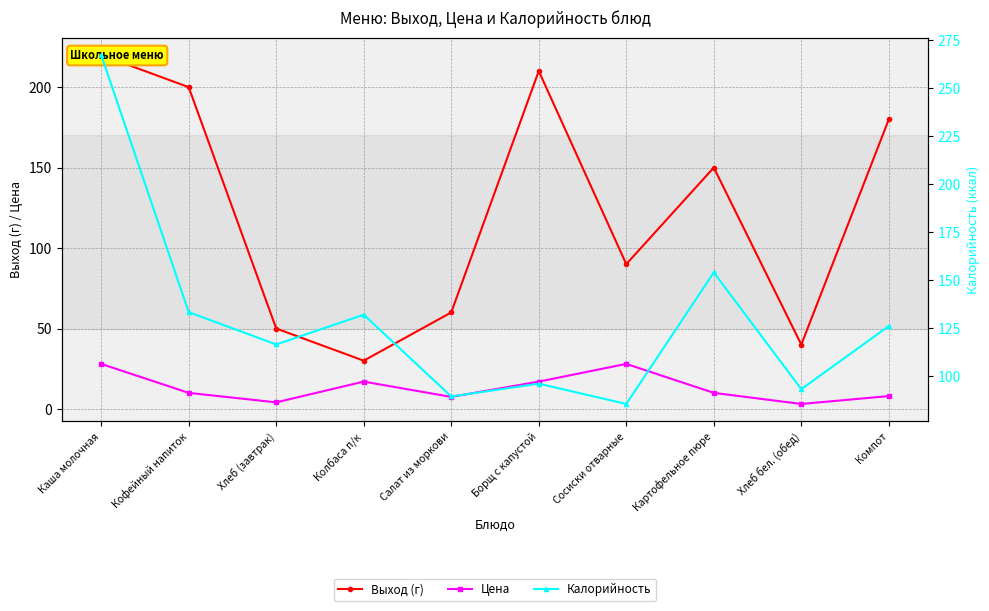

How many interior local valleys does the Калорийность series have?

4